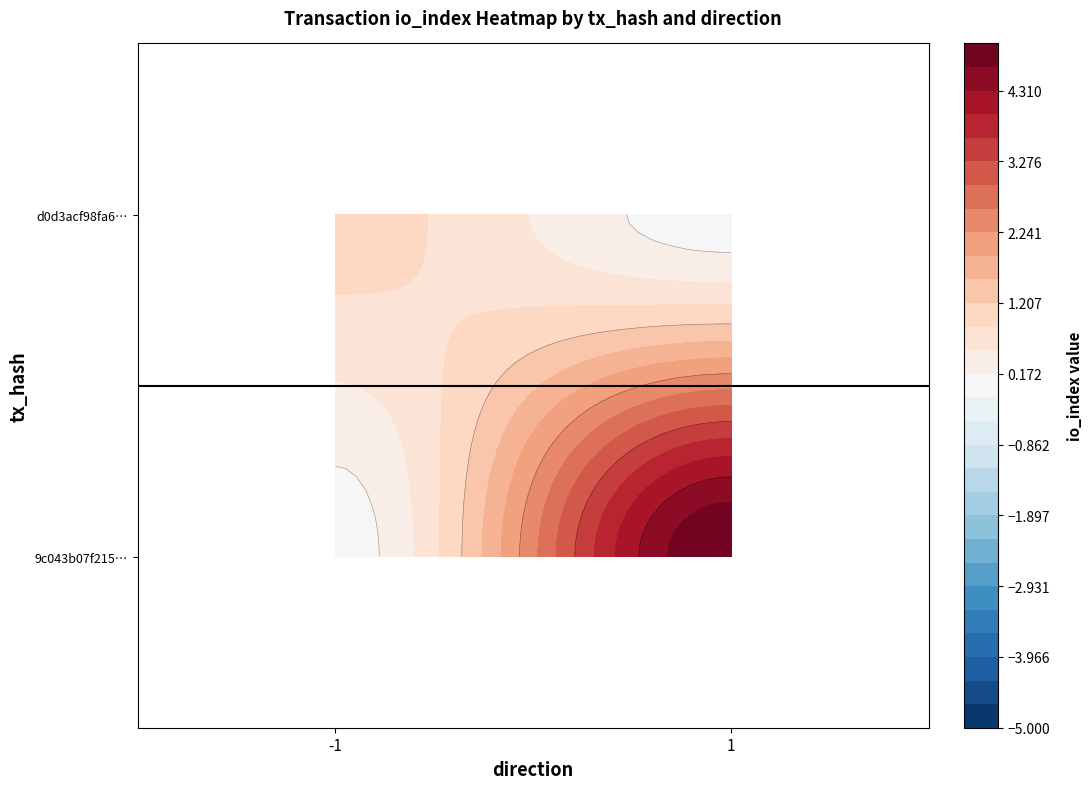

What is the sum of the 9c043b07f215bcb59ffe5cc5bf2a21e7c159379 values at io_index and direction?

6.0